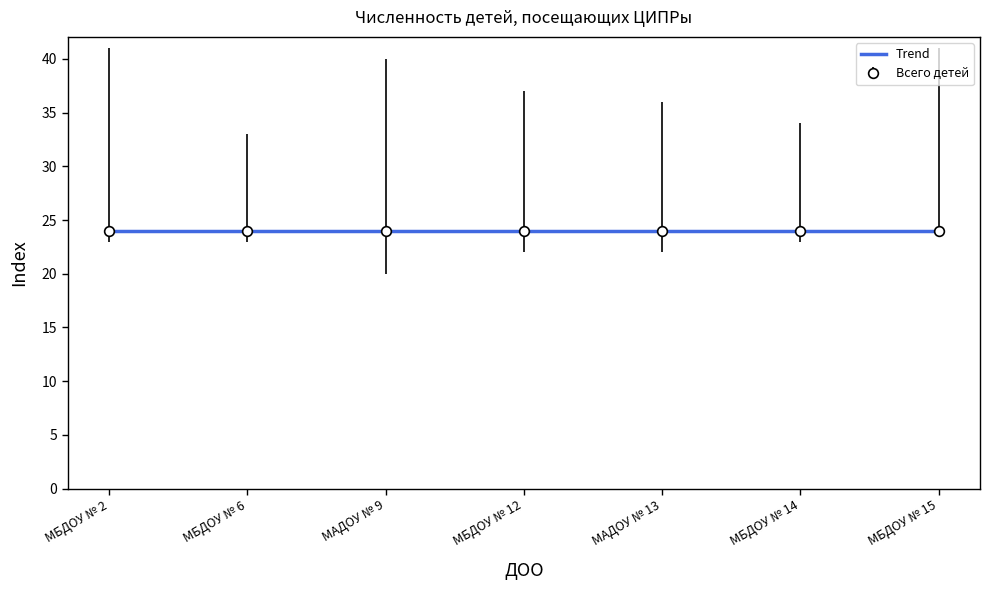

True or false: Дети от 6 мес до 1 года has more than 2 points higher than both neighbors.

False